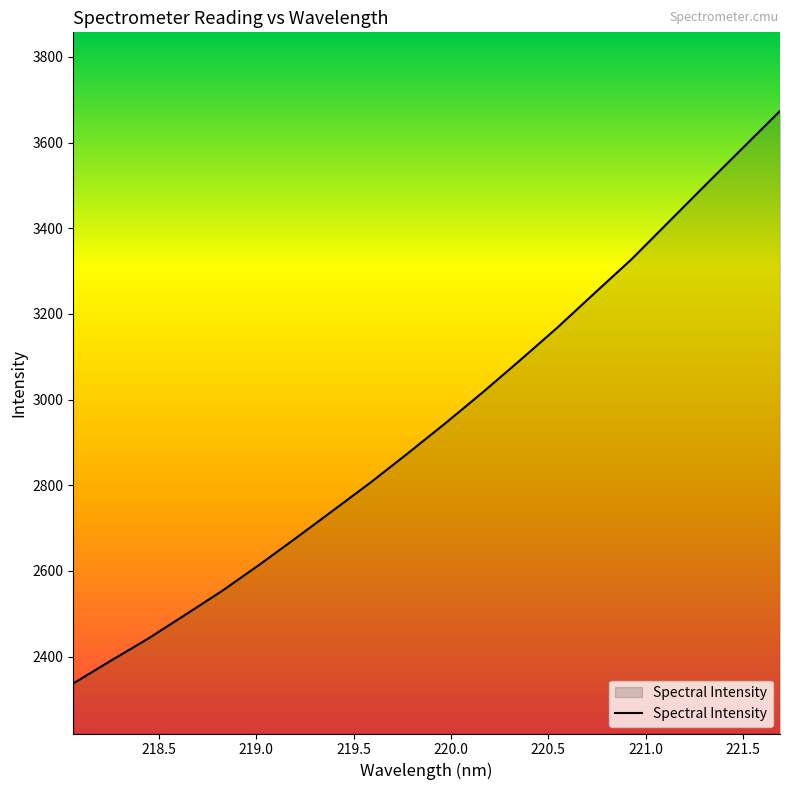

What is the maximum value shown in the chart?

3673.7